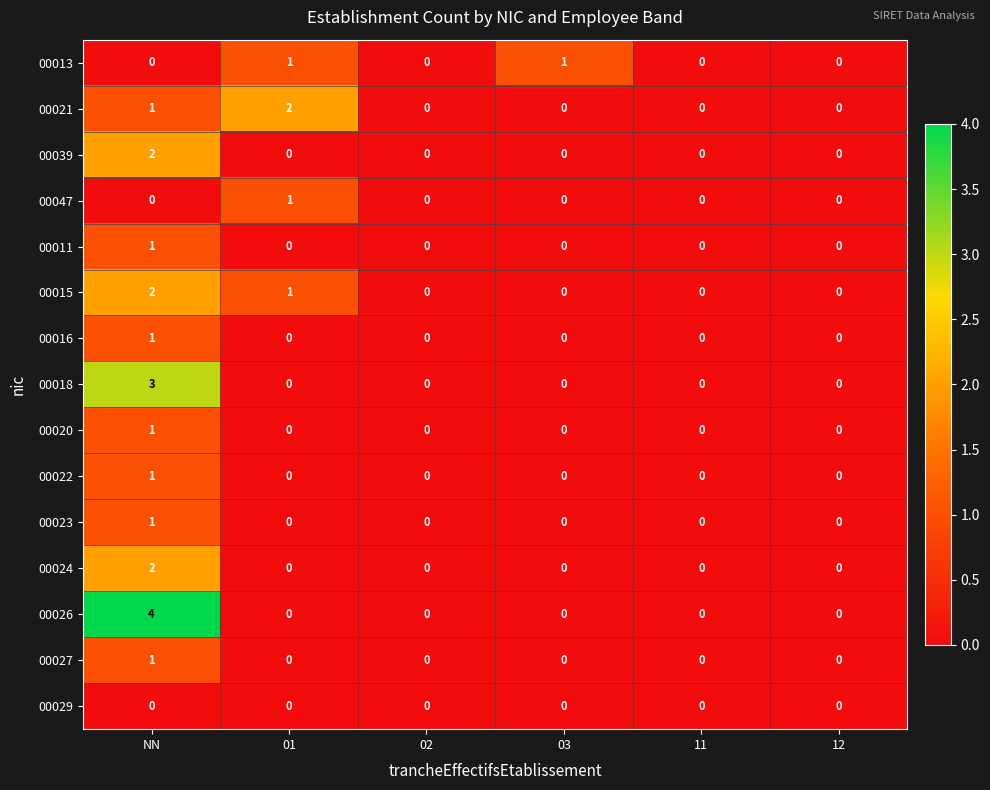

Which series changed the most between 01 and 03?

00021